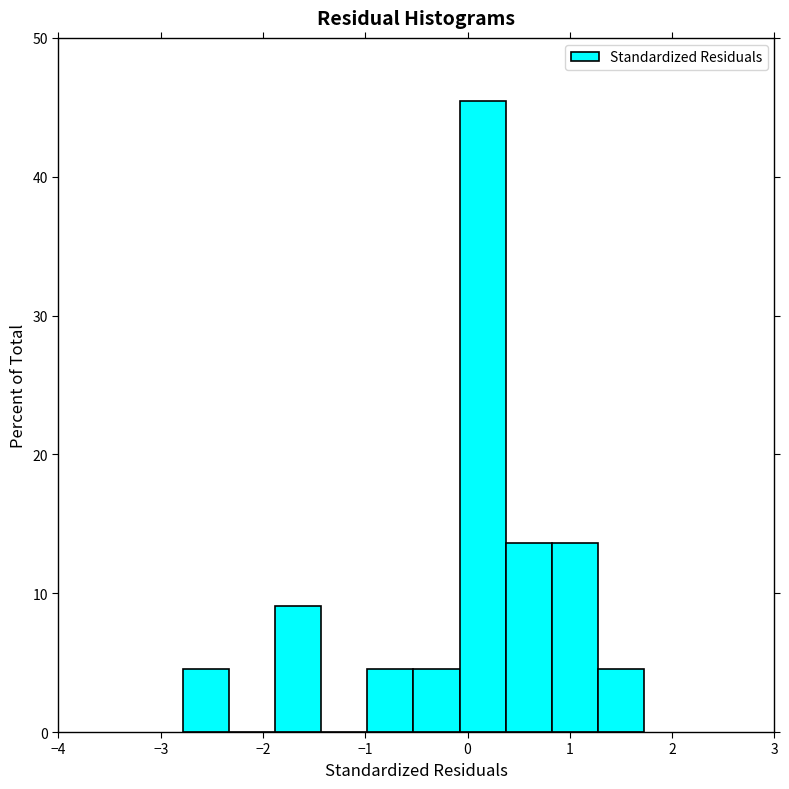

Reading left to right, transcribe this chart: for each bar, give the range it covers on the x-axis and its height. Neither the bar edges nor the heights are printed on the chart, so give them approximately, as read against the axes.

-2.8 to -2.3: 5
-2.3 to -1.9: 0
-1.9 to -1.4: 9
-1.4 to -1.0: 0
-1.0 to -0.5: 5
-0.5 to -0.1: 5
-0.1 to 0.4: 45
0.4 to 0.8: 14
0.8 to 1.3: 14
1.3 to 1.7: 5